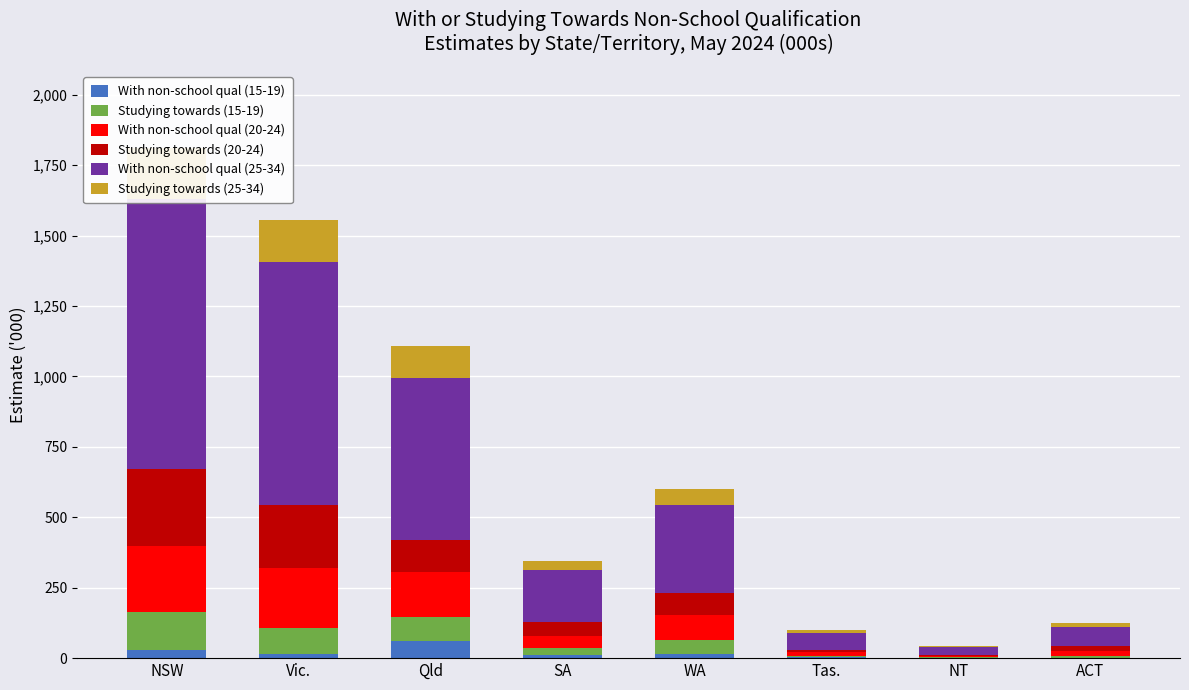

What is the difference between the highest and lowest values at NSW?

929.0